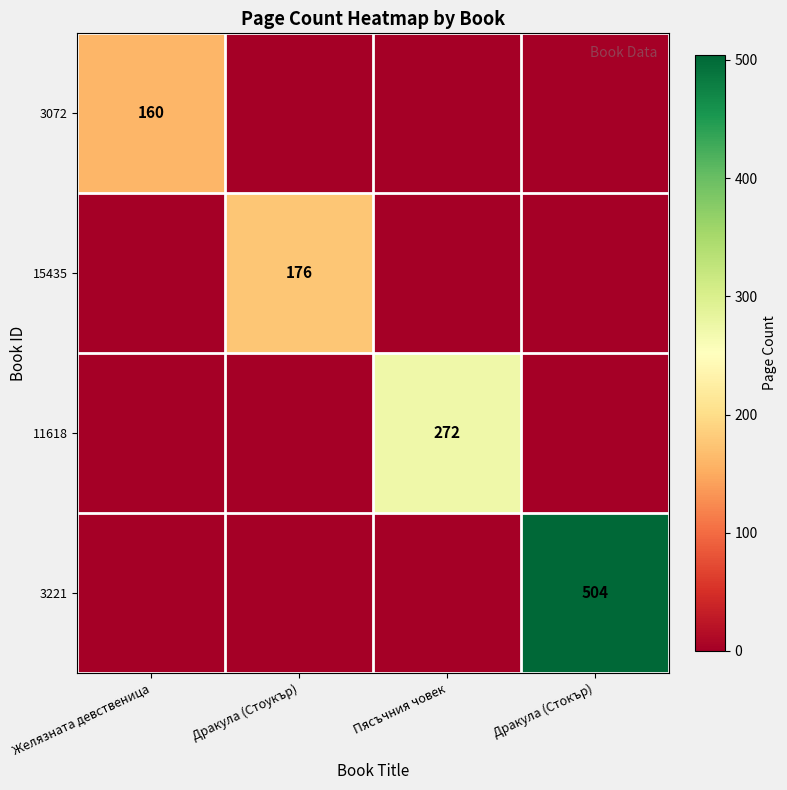

Is it true that 3221 equals 504 at Дракула (Стокър)?

True